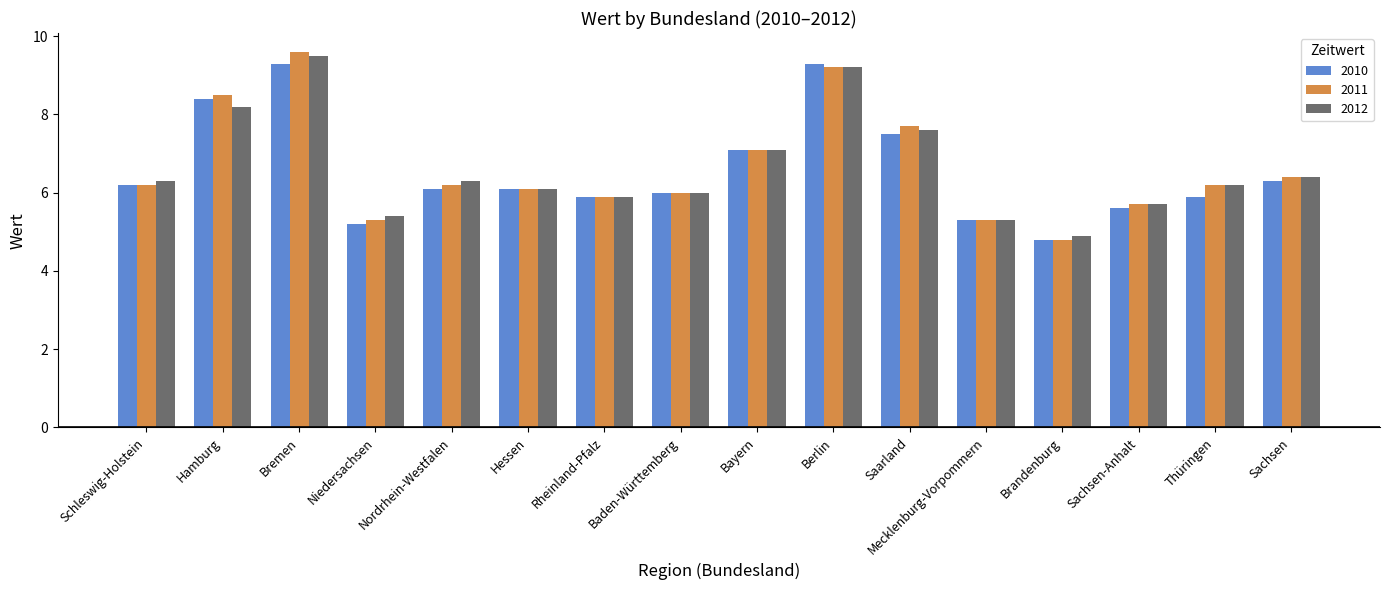

Which label corresponds to the largest value in the chart?

Bremen